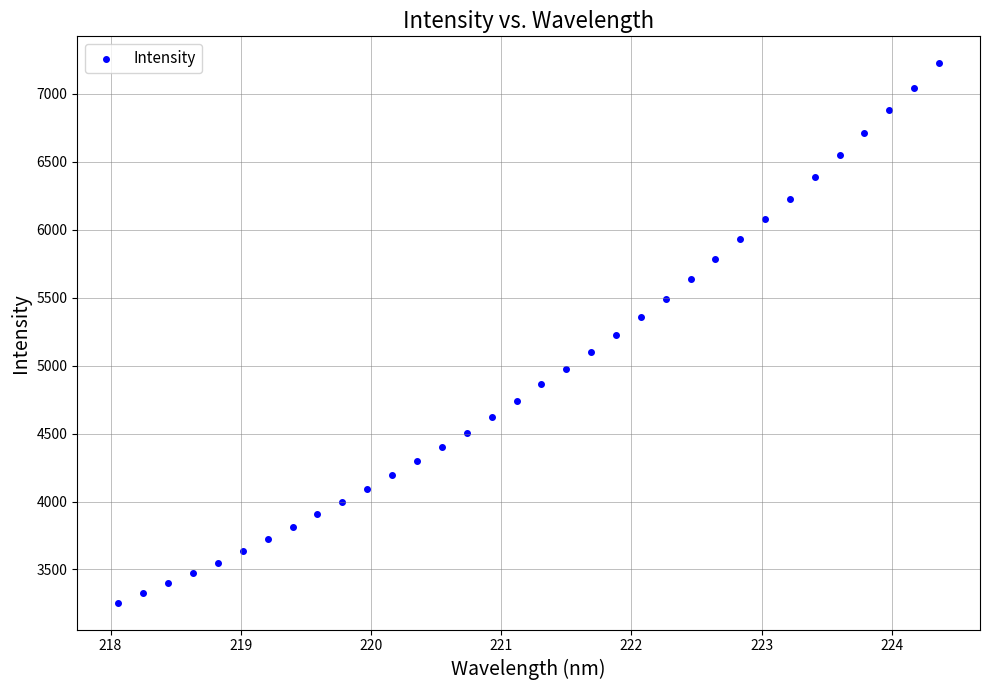

What is the range of X values (max minus min)?

6.3